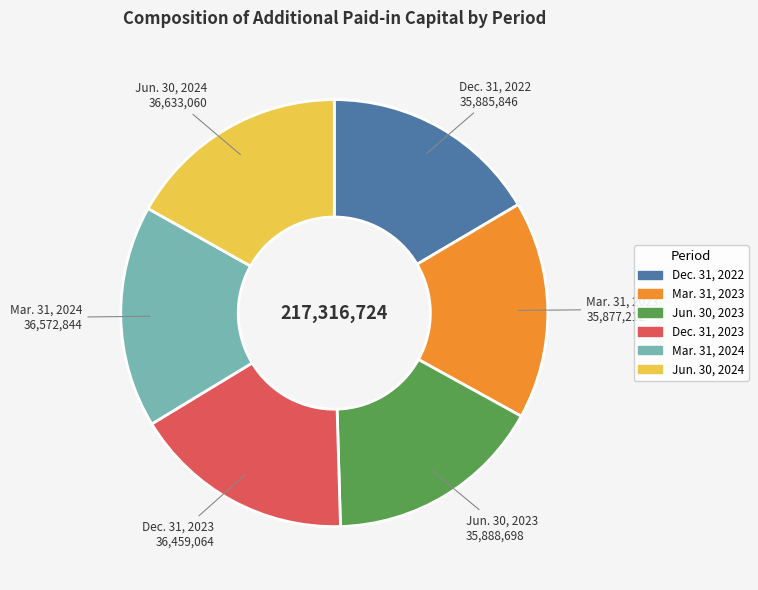

Is the sum of Mar. 31, 2024 and Jun. 30, 2023 greater than half?

No